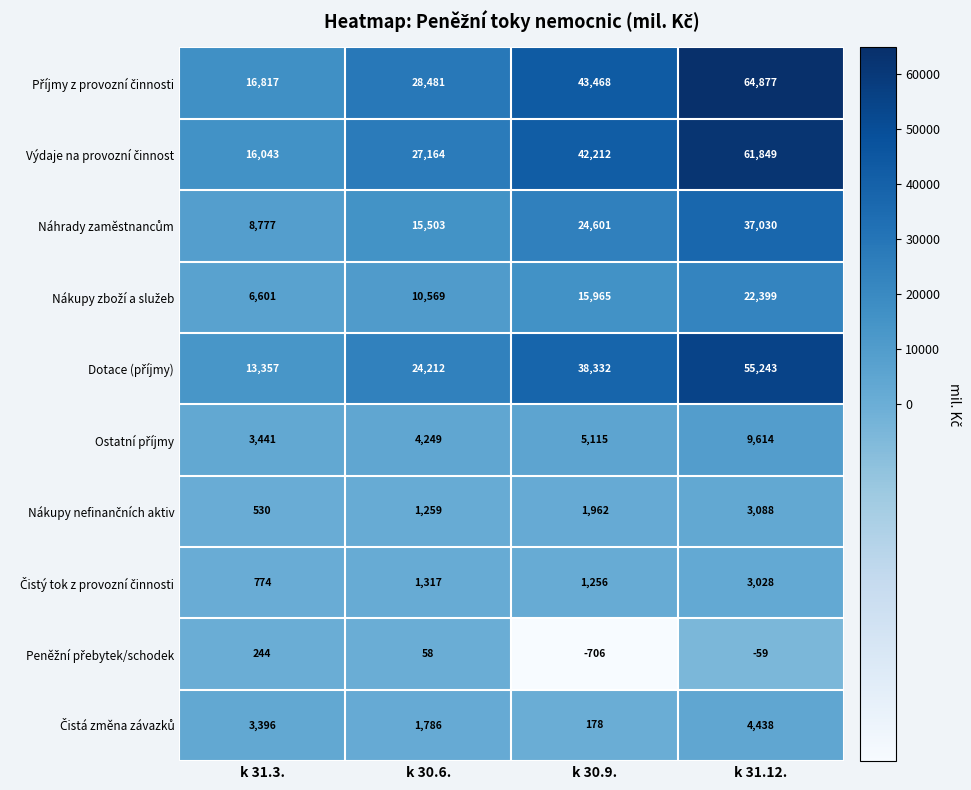

What is the minimum value shown in the chart?

-706